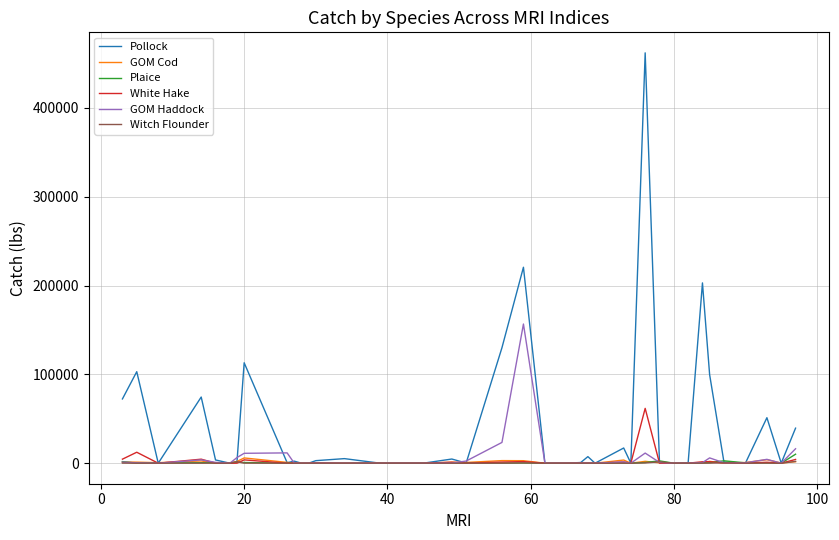

Which series has the widest spread of values?

Pollock